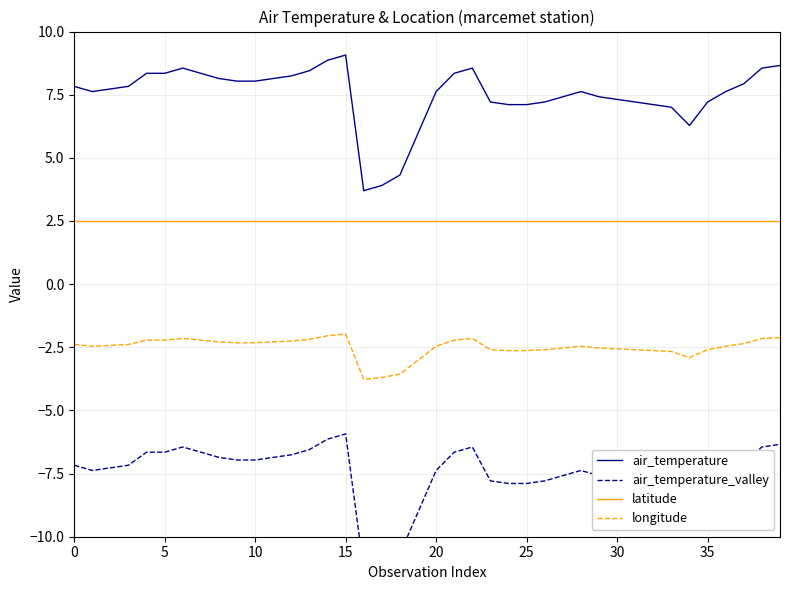

Which category has the lowest value in the air_temperature series?

16